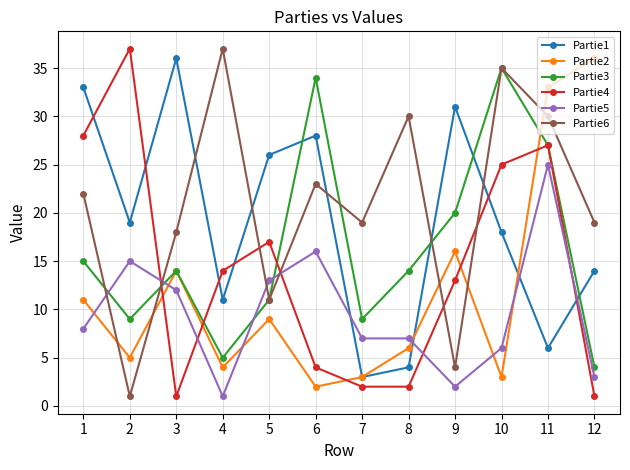

The value of Partie4 at 10 is 11. True or false?

False